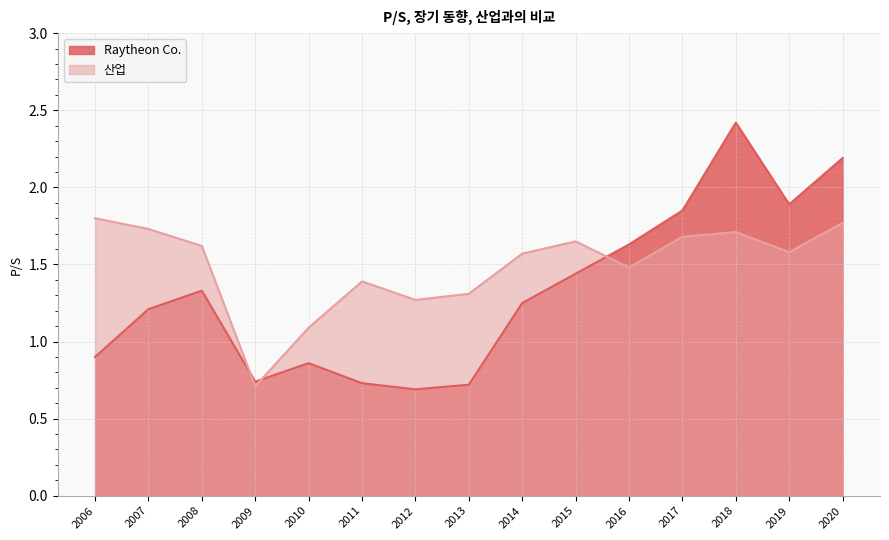

Which series has the largest total across all categories?

산업